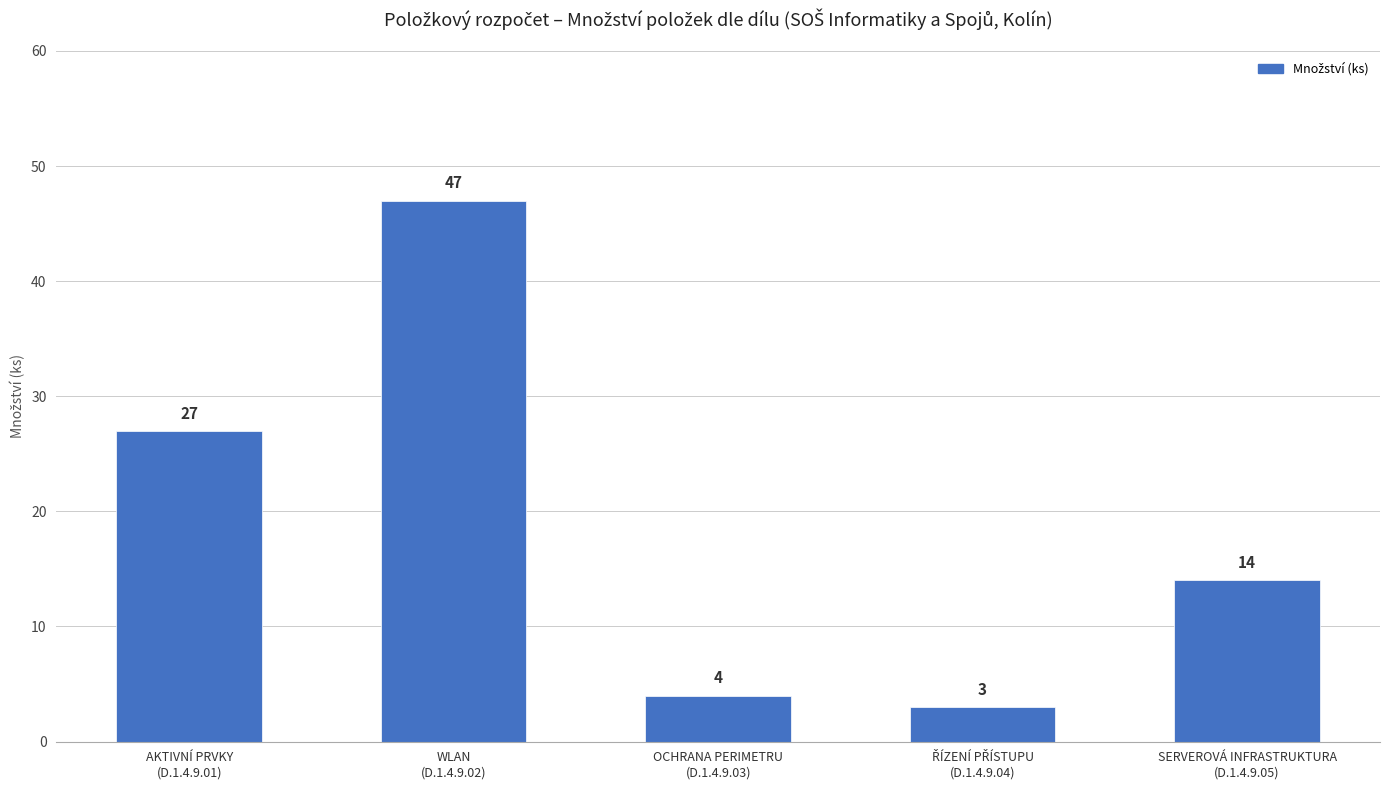

Reading left to right, what are all the values shown in this chart?

27	47	4	3	14